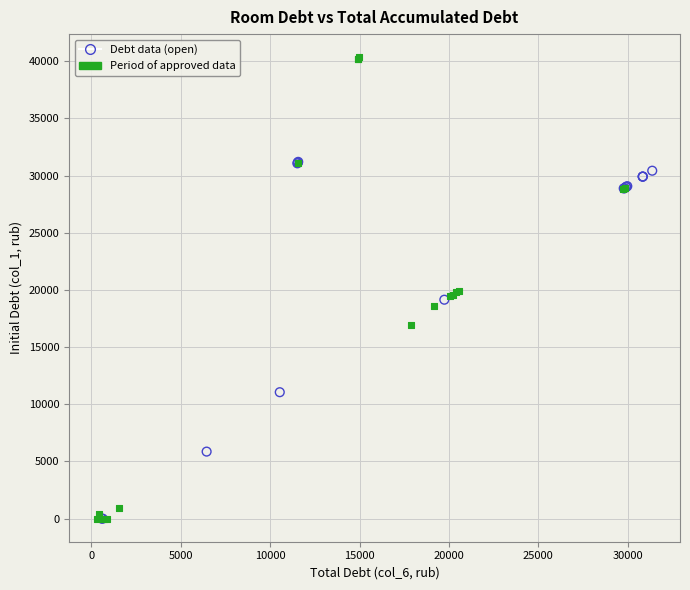

Which series has the largest Y range (max minus min)?

Period of approved data